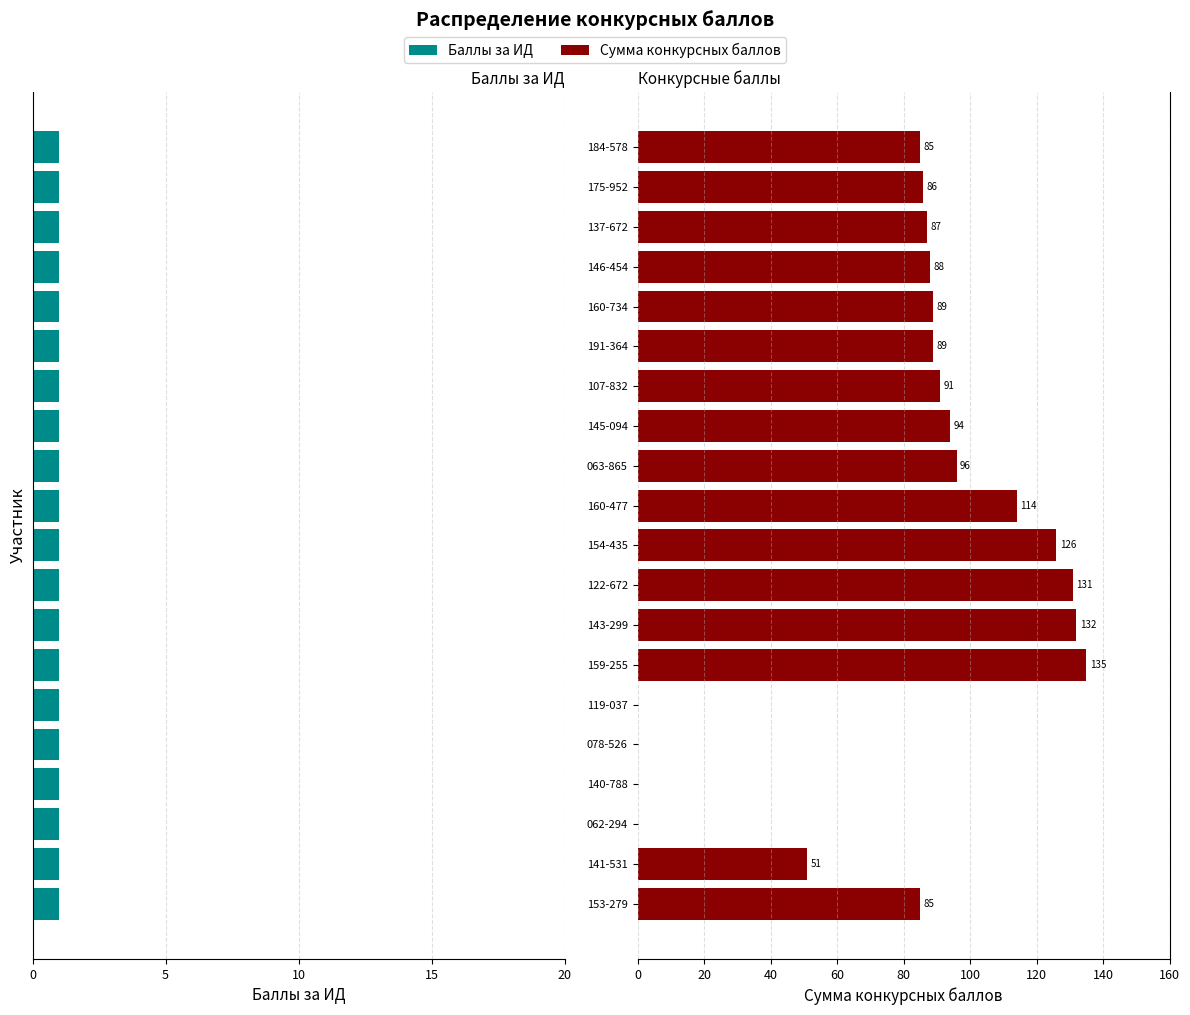

Where does the Сумма конкурсных баллов series first go above 89?

159-255